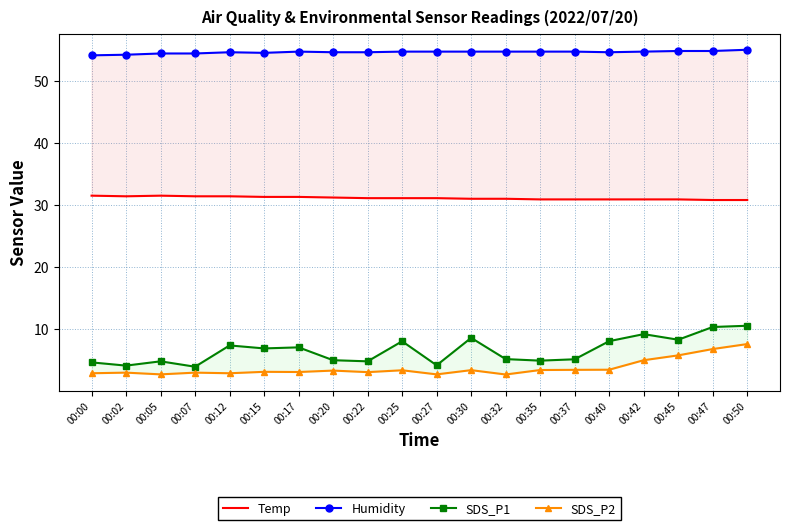

What is the average value of the Humidity series?

54.6